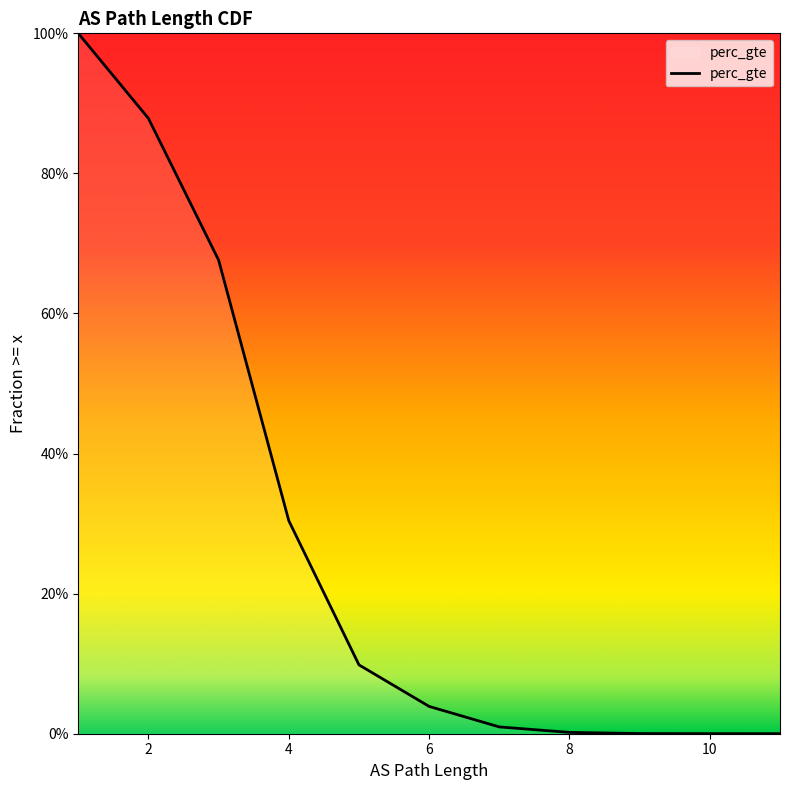

What is the difference between the second highest and minimum values?

0.9